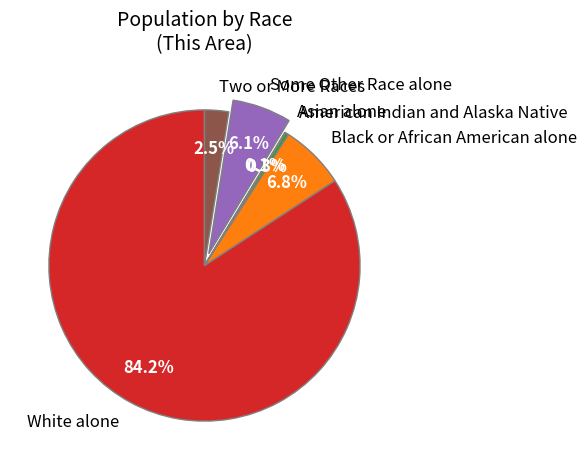

Which slice represents more than half of the pie?

White alone